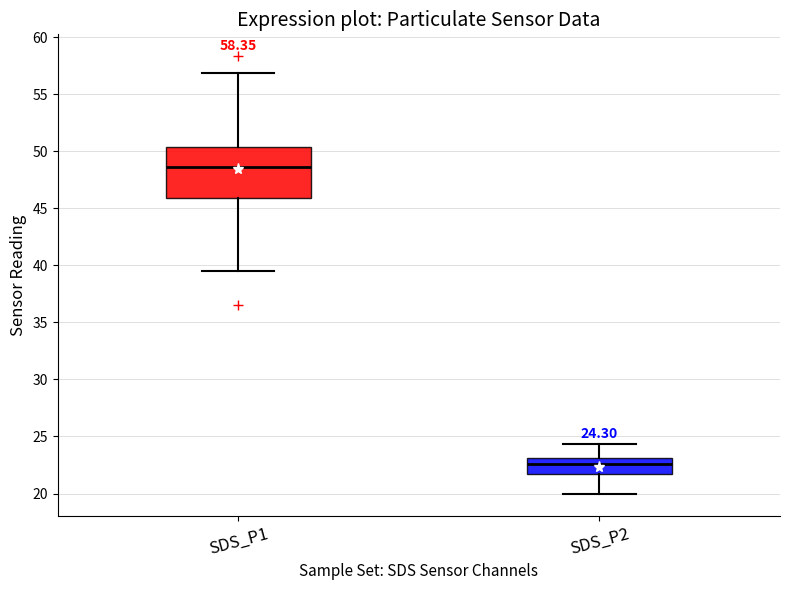

Which box's median line is the lowest?

SDS_P2